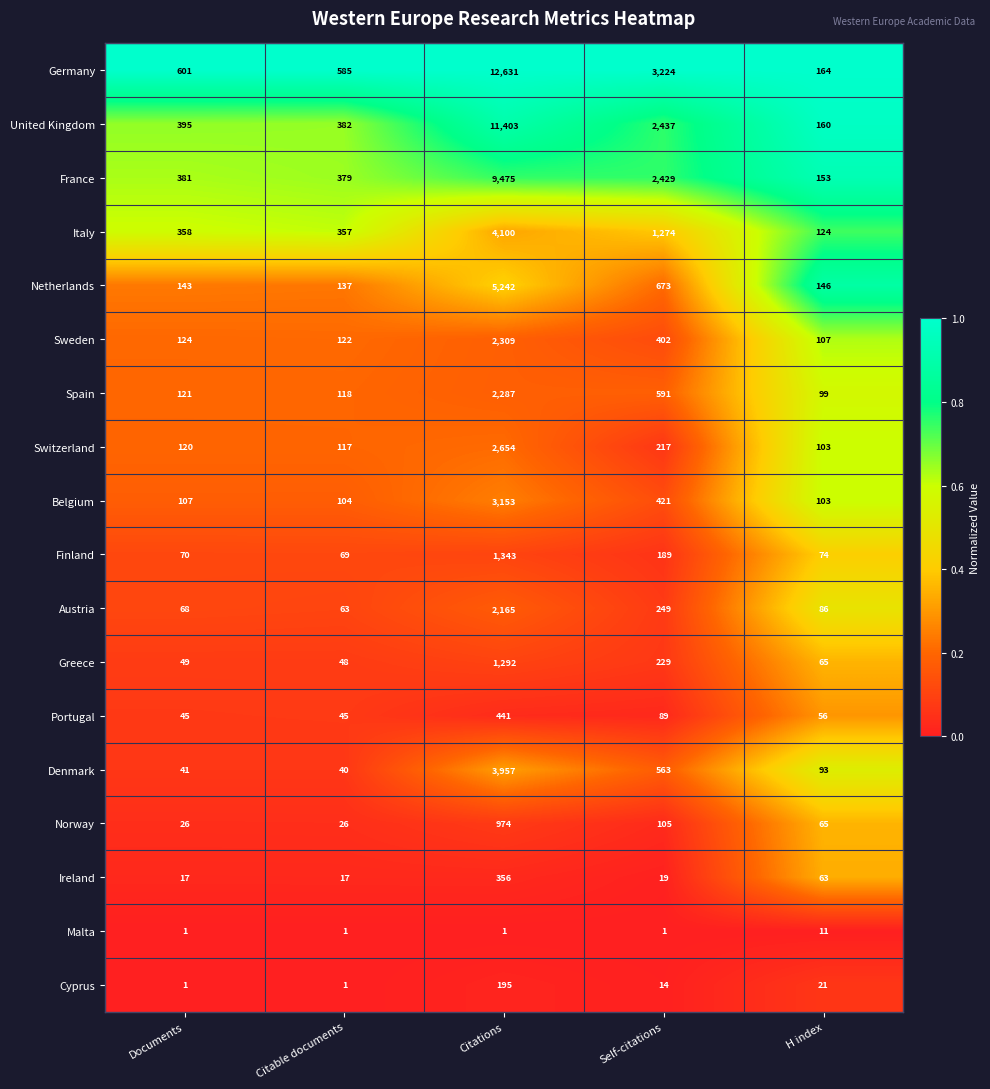

What is the spread (max minus min) of values at H index?

153